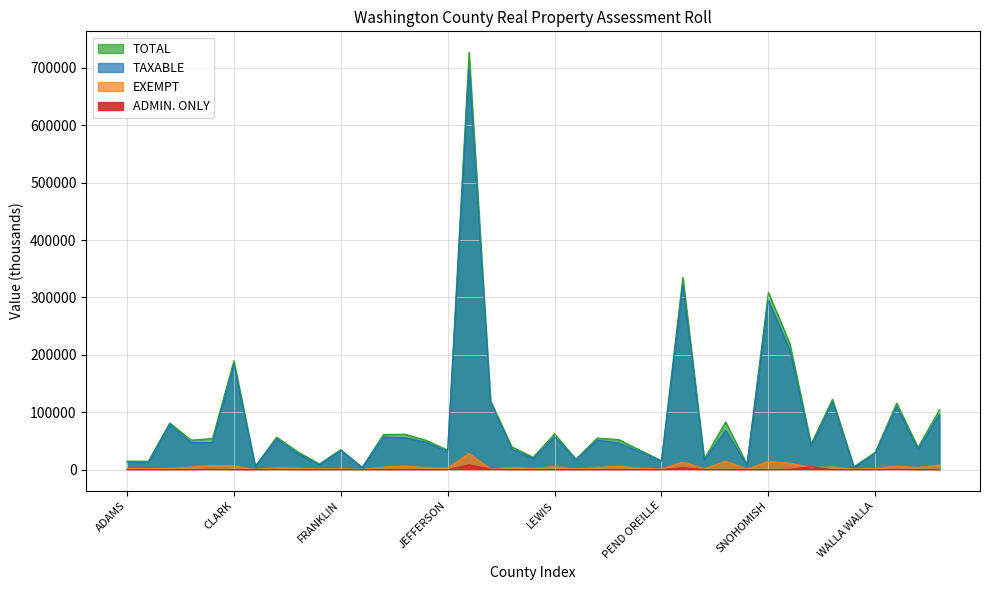

Reading left to right, extract all data points from this chart.

TAXABLE: ADAMS=13254	ASOTIN=12852	BENTON=78996	CHELAN=46990	CLALLAM=47359	CLARK=183171	COLUMBIA=5526	COWLITZ=53467	DOUGLAS=27910	FERRY=8813	FRANKLIN=33349	GARFIELD=3780	GRANT=56844	GRAYS HARBOR=55572	ISLAND=47754	JEFFERSON=31072	KING=699270	KITSAP=119015	KITTITAS=35797	KLICKITAT=19367	LEWIS=57283	LINCOLN=17083	MASON=51560	OKANOGAN=46382	PACIFIC=31327	PEND OREILLE=14824	PIERCE=321985	SAN JUAN=16860	SKAGIT=68479	SKAMANIA=8143	SNOHOMISH=294658	SPOKANE=208909	STEVENS=40824	THURSTON=117997	WAHKIAKUM=4172	WALLA WALLA=28270	WHATCOM=109974	WHITMAN=35215	YAKIMA=96196
EXEMPT: ADAMS=1736	ASOTIN=1788	BENTON=2344	CHELAN=4439	CLALLAM=6988	CLARK=6610	COLUMBIA=439	COWLITZ=3221	DOUGLAS=2895	FERRY=1114	FRANKLIN=1570	GARFIELD=315	GRANT=4555	GRAYS HARBOR=6238	ISLAND=3314	JEFFERSON=2881	KING=28088	KITSAP=1075	KITTITAS=3926	KLICKITAT=2285	LEWIS=5100	LINCOLN=1245	MASON=3592	OKANOGAN=6053	PACIFIC=2534	PEND OREILLE=807	PIERCE=13265	SAN JUAN=1630	SKAGIT=14657	SKAMANIA=1149	SNOHOMISH=14383	SPOKANE=11235	STEVENS=3913	THURSTON=4707	WAHKIAKUM=947	WALLA WALLA=2067	WHATCOM=5907	WHITMAN=3527	YAKIMA=8186
TOTAL: ADAMS=14990	ASOTIN=14640	BENTON=81340	CHELAN=51429	CLALLAM=54347	CLARK=189781	COLUMBIA=5965	COWLITZ=56688	DOUGLAS=30805	FERRY=9927	FRANKLIN=34919	GARFIELD=4095	GRANT=61399	GRAYS HARBOR=61810	ISLAND=51068	JEFFERSON=33953	KING=727358	KITSAP=120090	KITTITAS=39723	KLICKITAT=21652	LEWIS=62383	LINCOLN=18328	MASON=55152	OKANOGAN=52435	PACIFIC=33861	PEND OREILLE=15631	PIERCE=335250	SAN JUAN=18490	SKAGIT=83136	SKAMANIA=9292	SNOHOMISH=309041	SPOKANE=220144	STEVENS=44737	THURSTON=122704	WAHKIAKUM=5119	WALLA WALLA=30337	WHATCOM=115881	WHITMAN=38742	YAKIMA=104382
ADMIN_ONLY: ADAMS=4	ASOTIN=0	BENTON=0	CHELAN=80	CLALLAM=790	CLARK=0	COLUMBIA=0	COWLITZ=412	DOUGLAS=67	FERRY=78	FRANKLIN=24	GARFIELD=0	GRANT=0	GRAYS HARBOR=0	ISLAND=0	JEFFERSON=0	KING=8373	KITSAP=881	KITTITAS=0	KLICKITAT=18	LEWIS=4	LINCOLN=5	MASON=0	OKANOGAN=0	PACIFIC=105	PEND OREILLE=10	PIERCE=3547	SAN JUAN=139	SKAGIT=0	SKAMANIA=0	SNOHOMISH=0	SPOKANE=675	STEVENS=5159	THURSTON=0	WAHKIAKUM=94	WALLA WALLA=99	WHATCOM=410	WHITMAN=0	YAKIMA=0